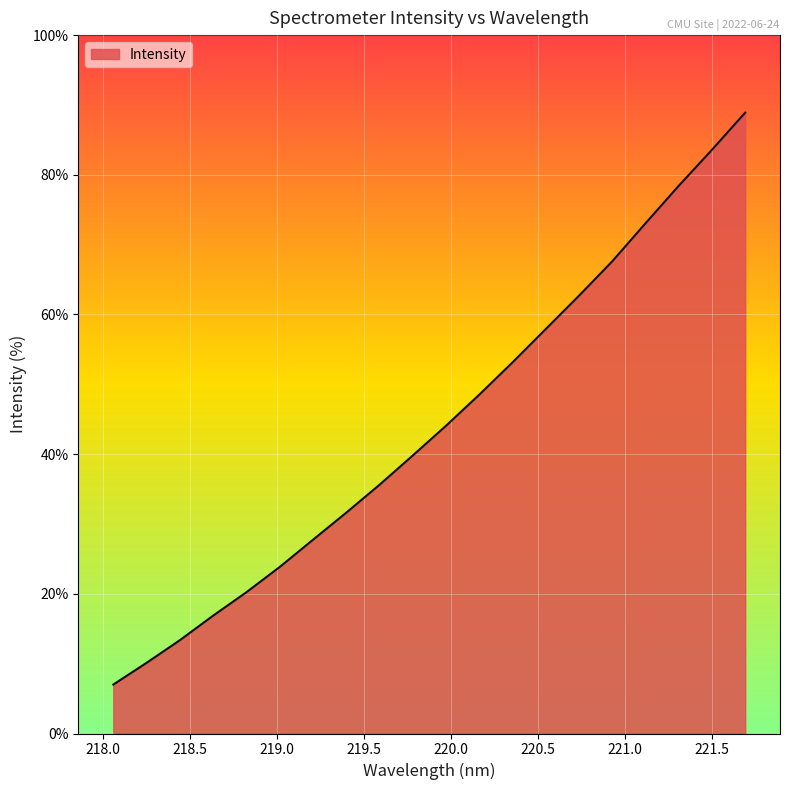

What is the minimum value shown in the chart?

7.0